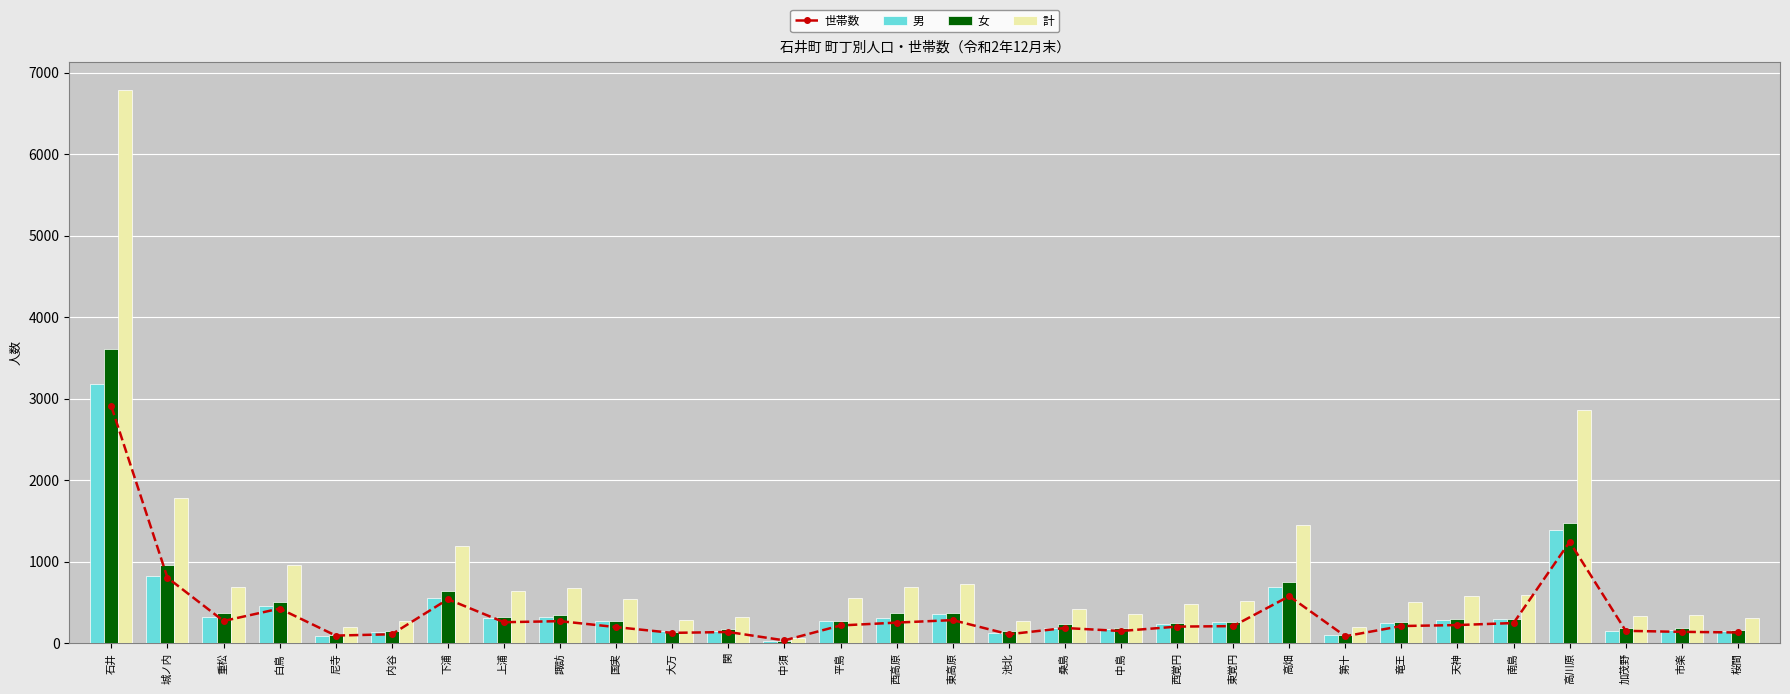

What is the difference between the 計 values at 池北 and 尼寺?

76